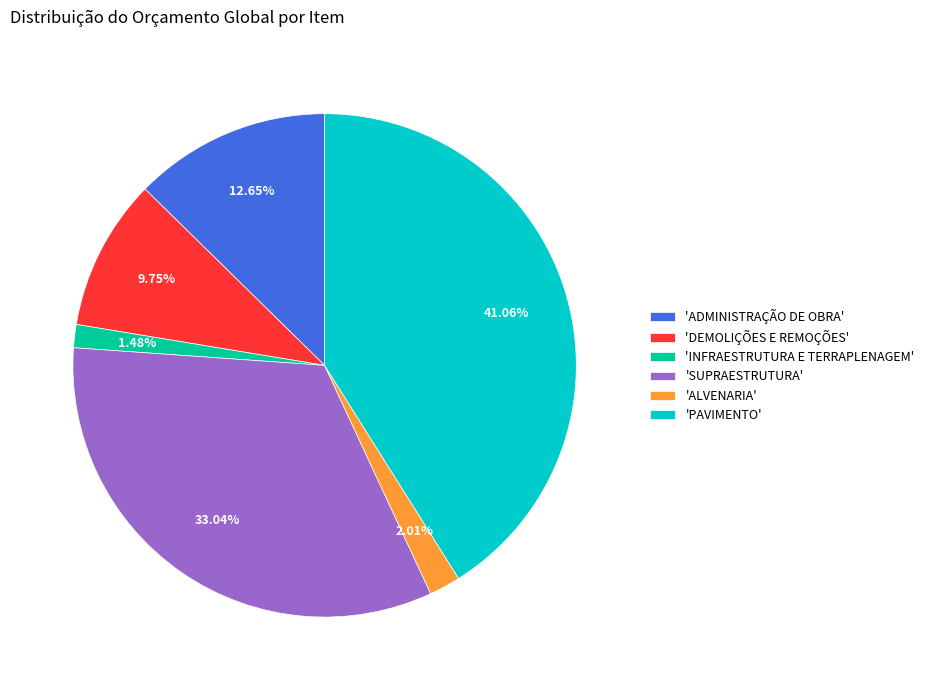

Is the sum of 'PAVIMENTO' and 'ADMINISTRAÇÃO DE OBRA' greater than half?

Yes